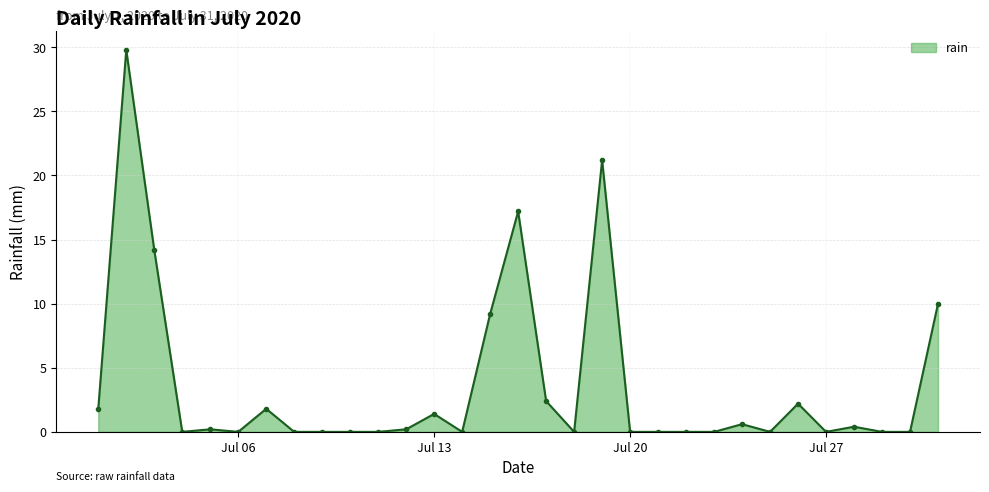

What is the maximum value shown in the chart?

29.8